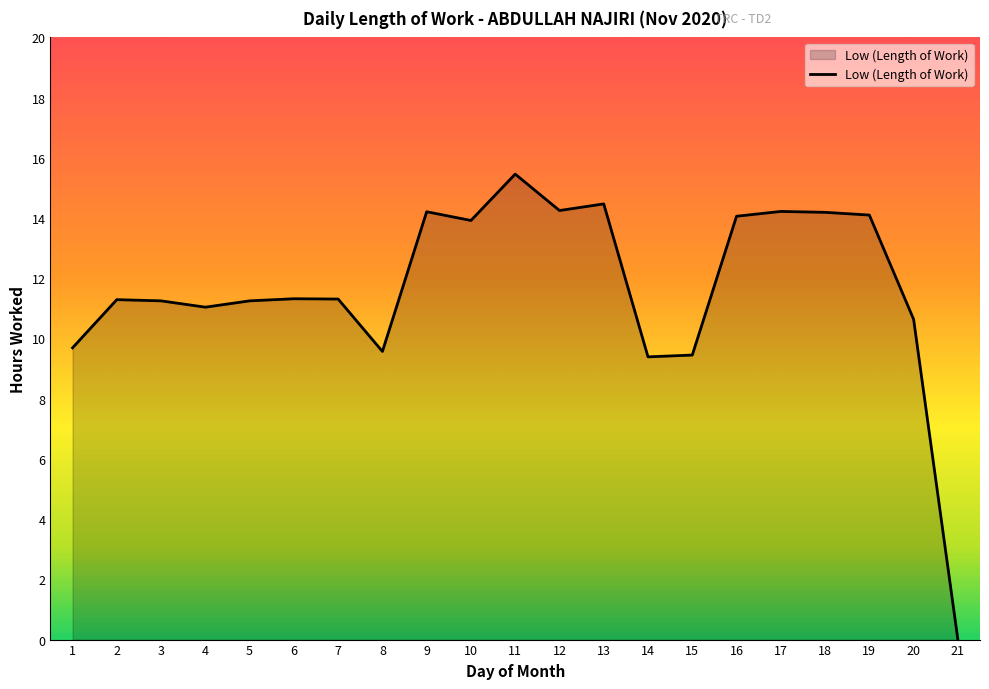

What value does the data have at 17?

14.2